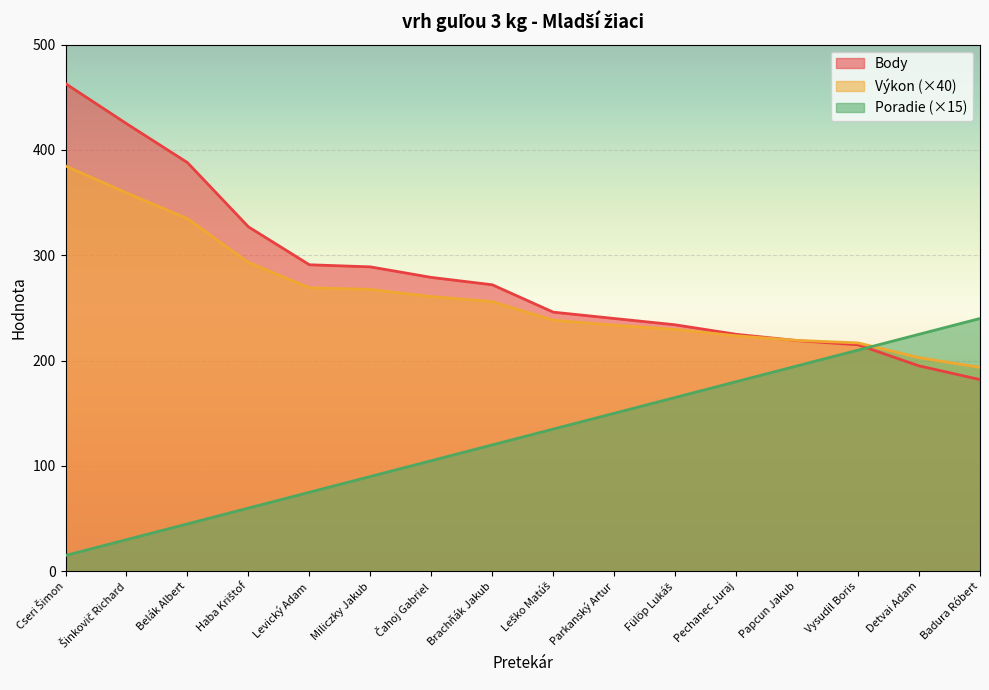

True or false: Body has more than 1 interior local peaks.

False